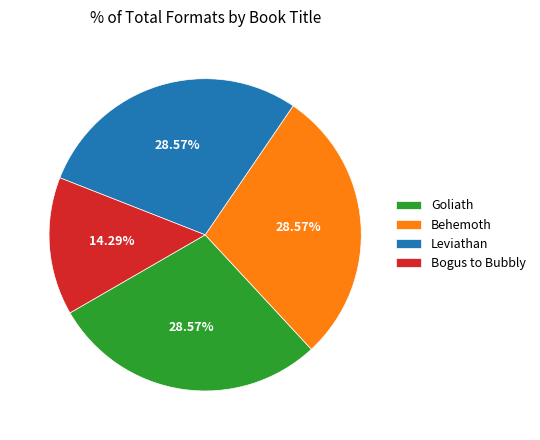

Approximately how many times larger is the value at Goliath compared to Behemoth?

1.0